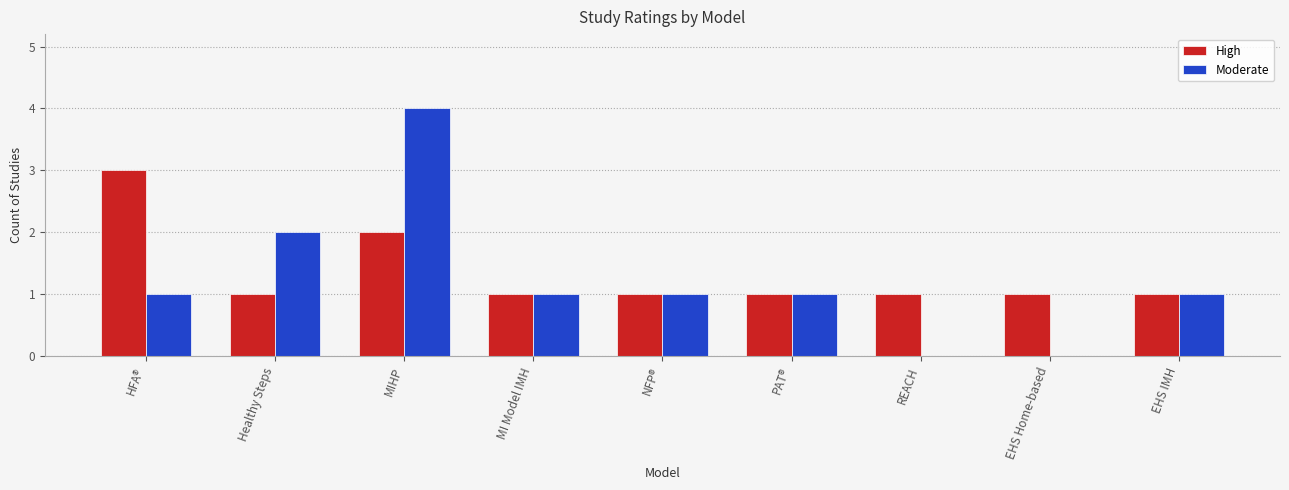

Is it true that Moderate equals -3 at REACH?

False